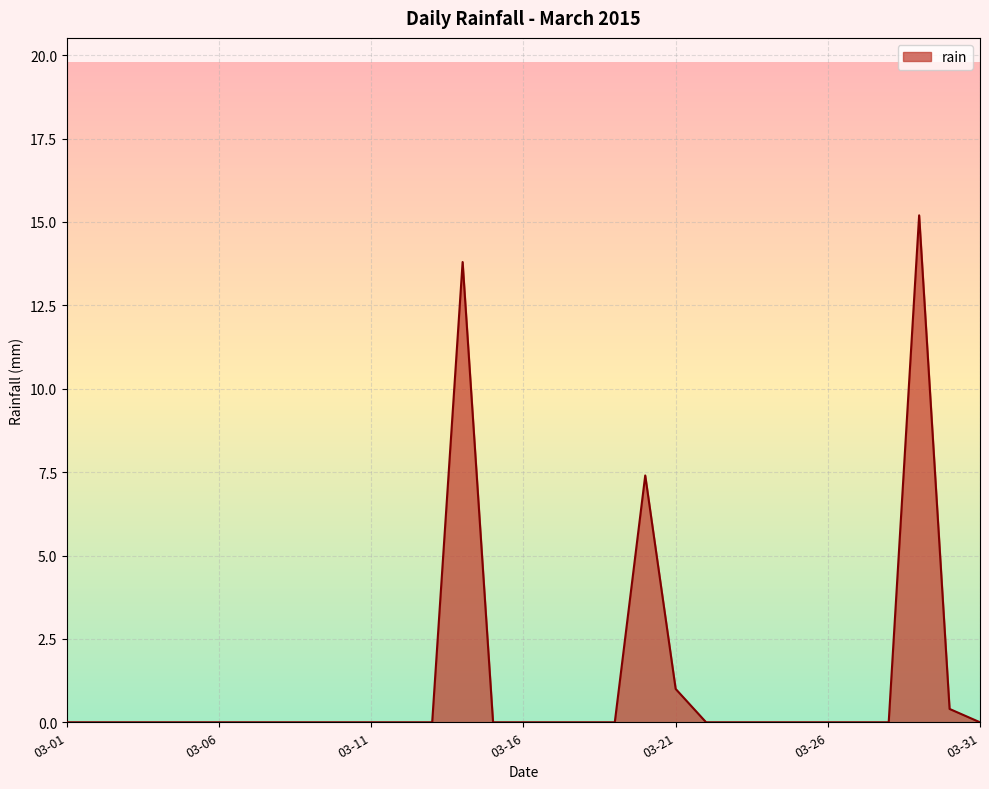

What is the difference between the maximum and minimum values?

15.2